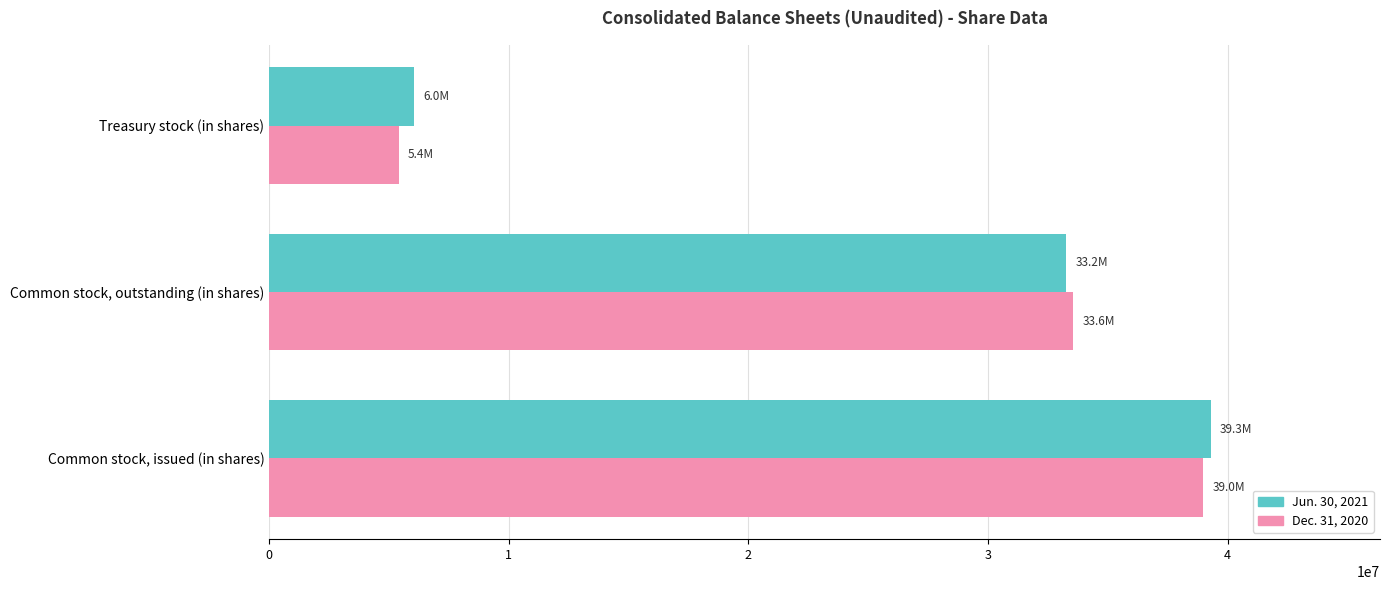

Rank the series by their maximum value, from lowest to highest.

Dec. 31, 2020, Jun. 30, 2021